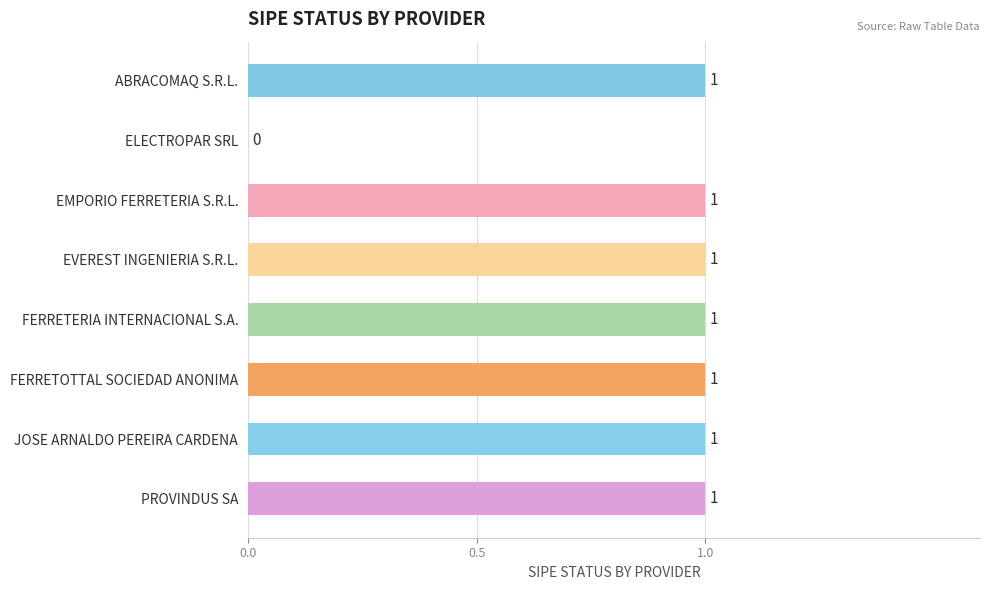

What is the sum of all values?

7